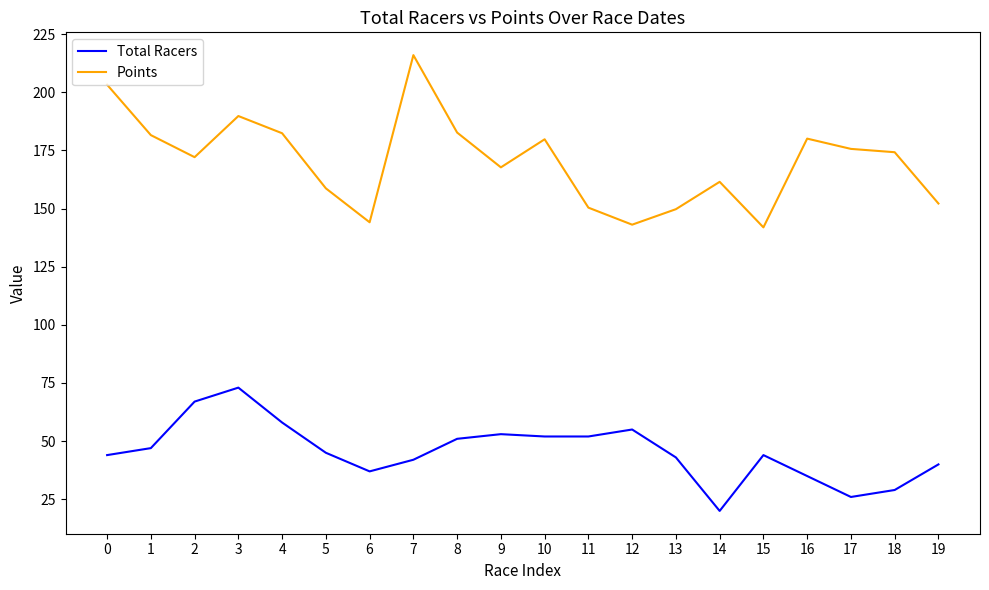

True or false: Total Racers and Points intersect in this chart.

False